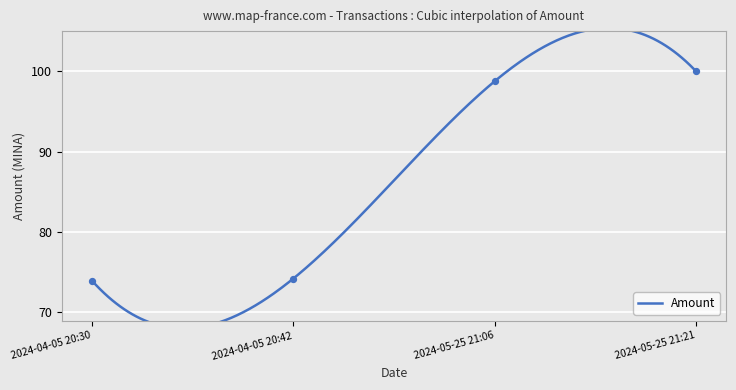

What is the ratio of the value at 2024-05-25 21:06 to the value at 2024-04-05 20:42?

1.3